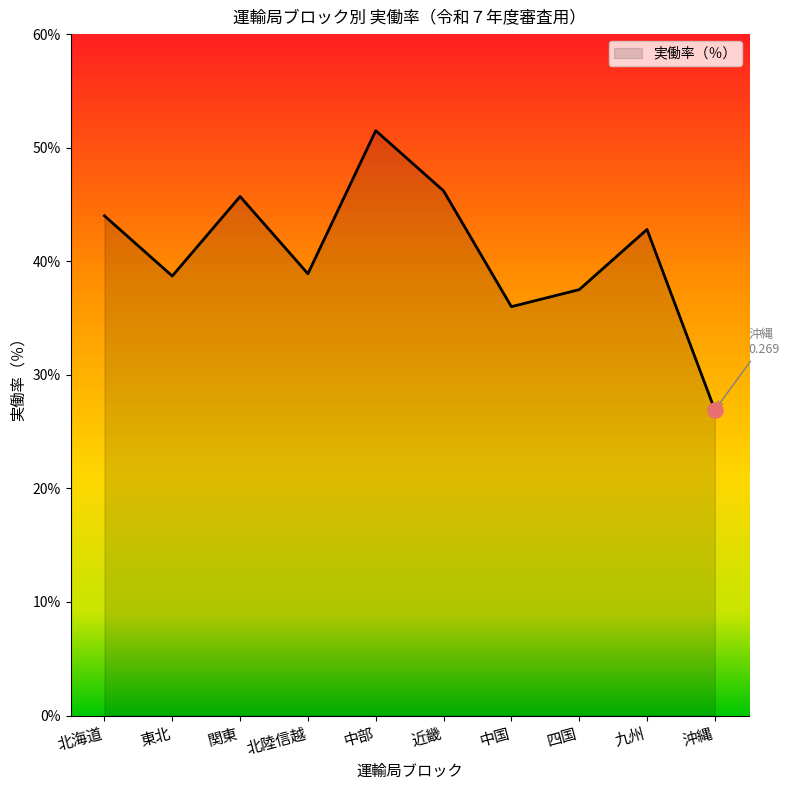

What is the change in value from 北海道 to 東北?

-0.1